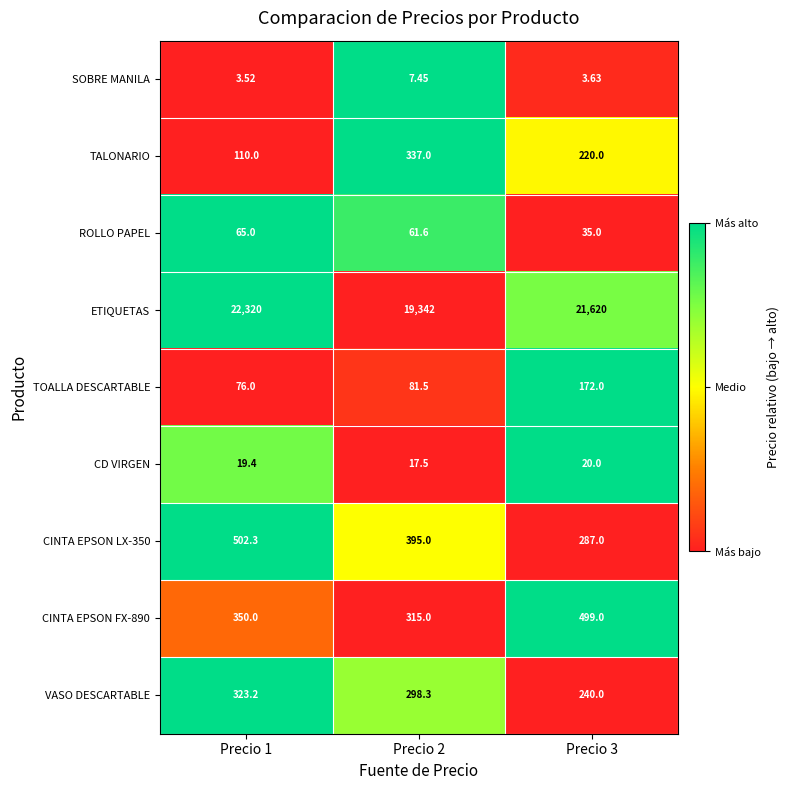

Which series has the largest total across all categories?

ETIQUETAS